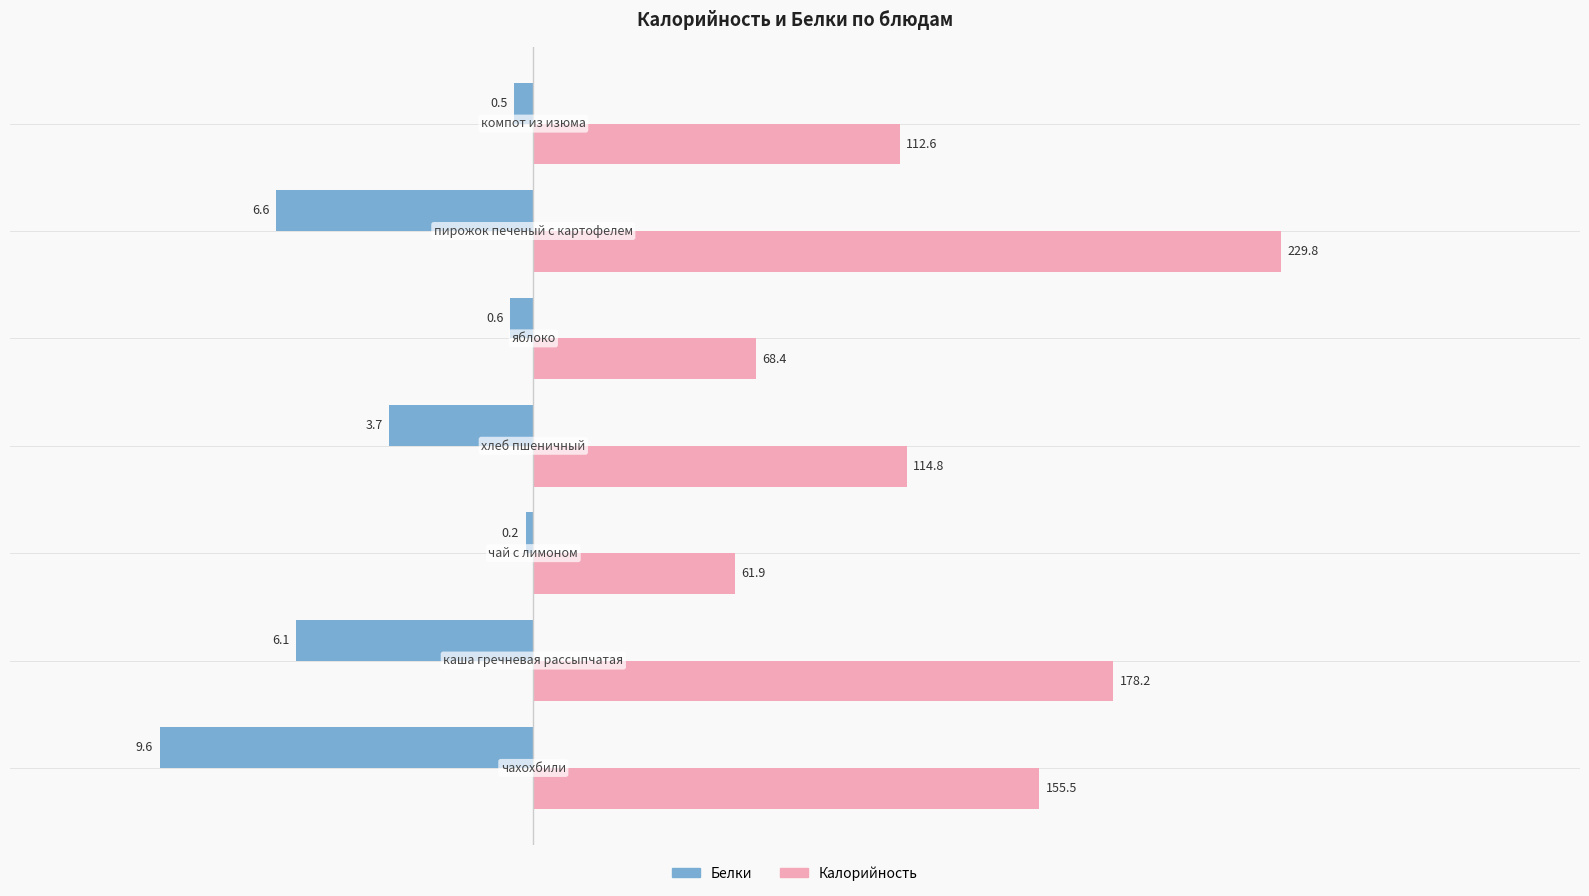

What is the average value of the Белки series?

-46.7